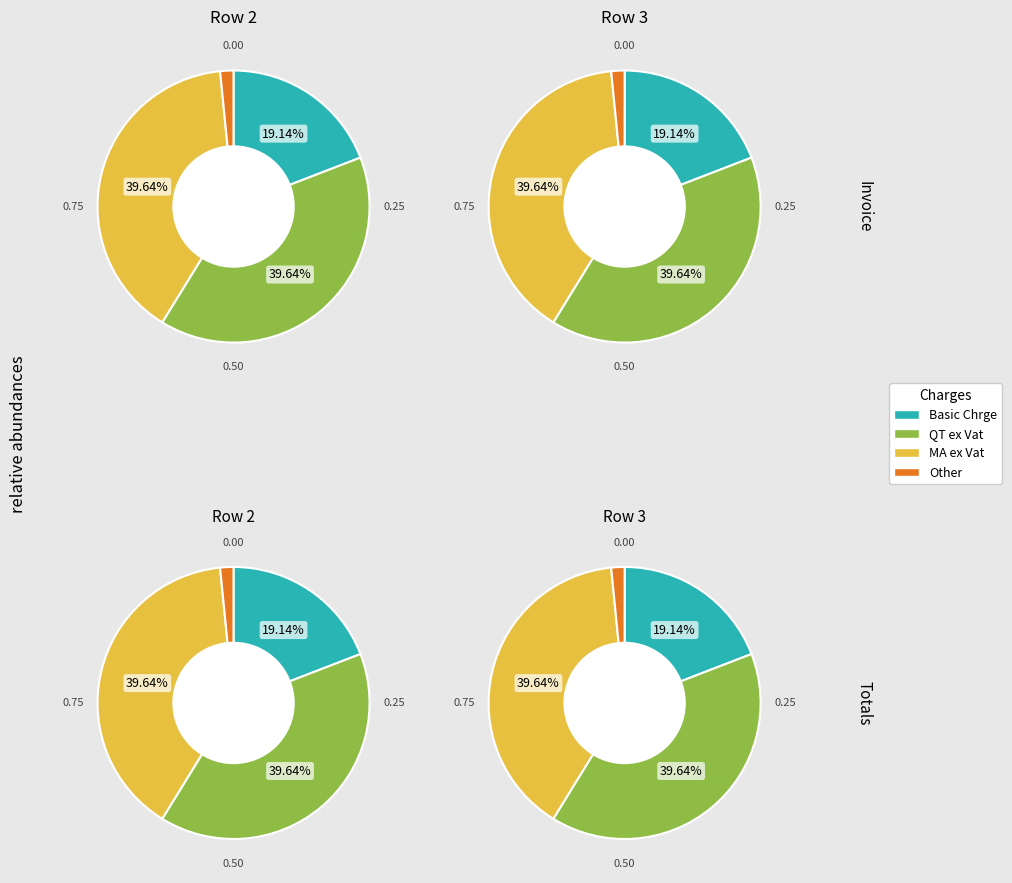

Does any single category account for the majority?

No